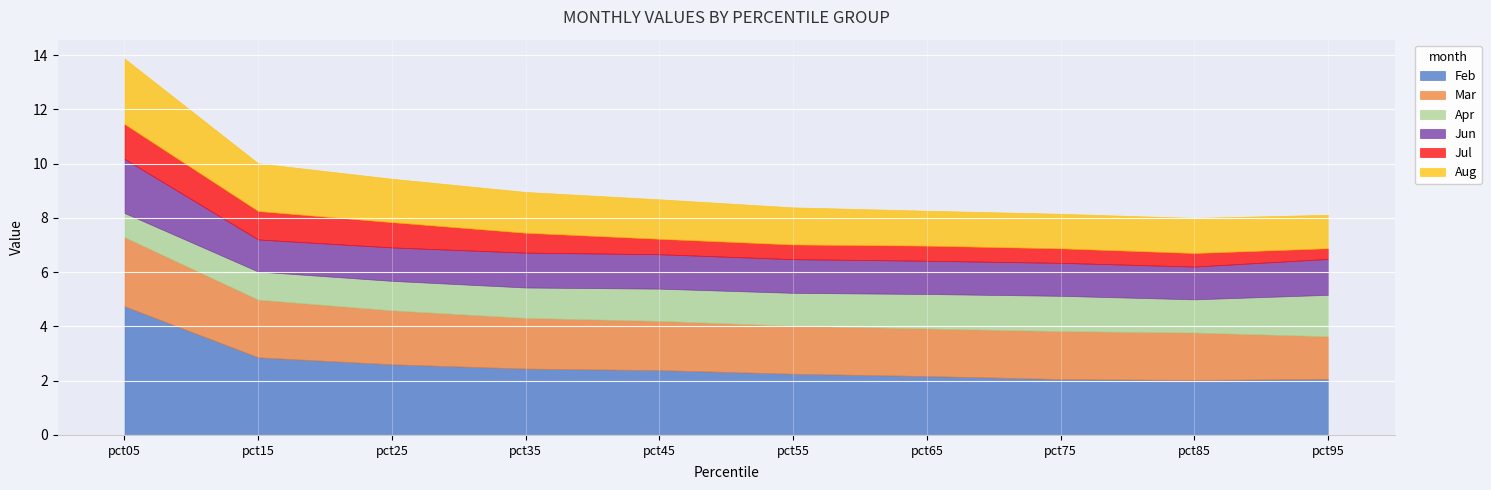

What is the difference between the highest and lowest values at pct15?

1.8